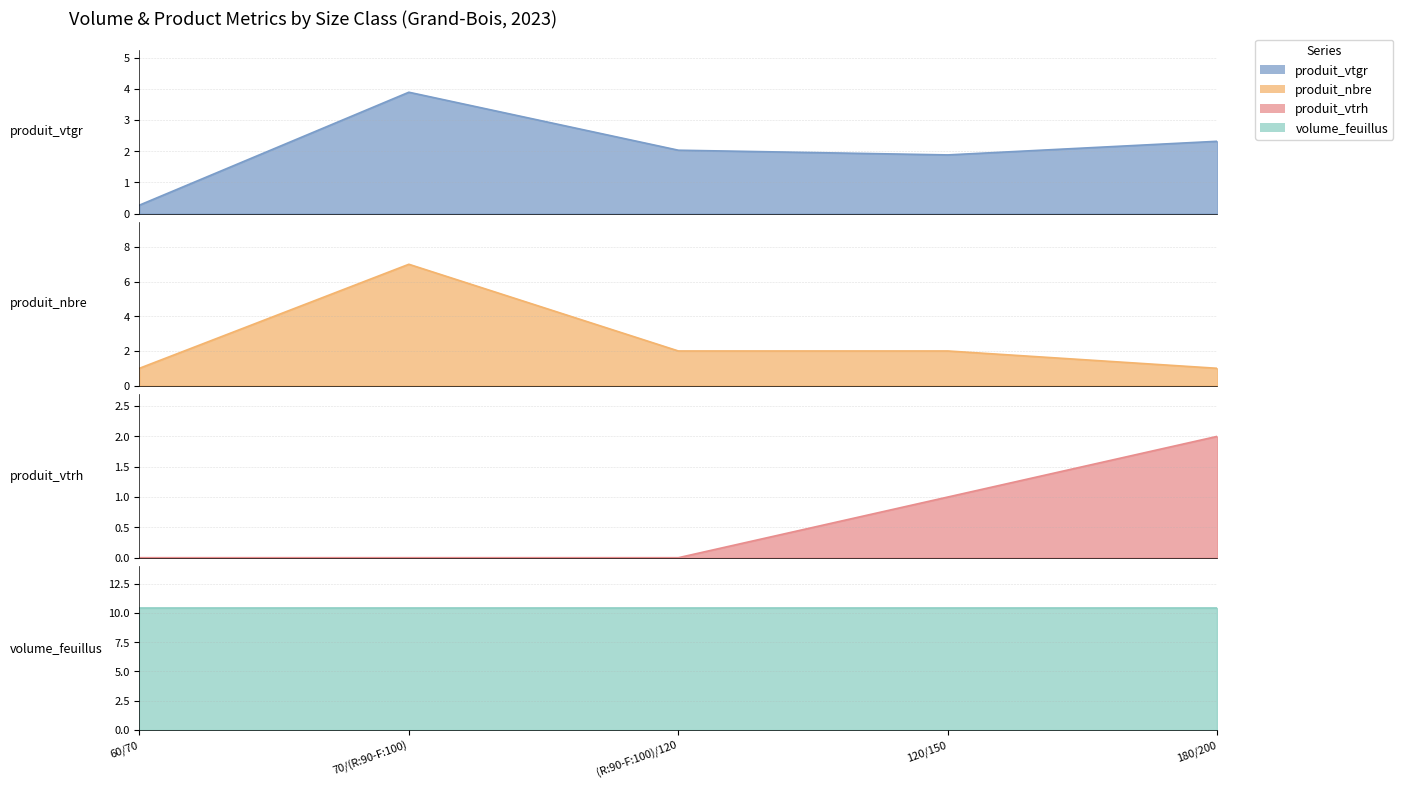

At which label is produit_vtrh closest to 1?

120/150